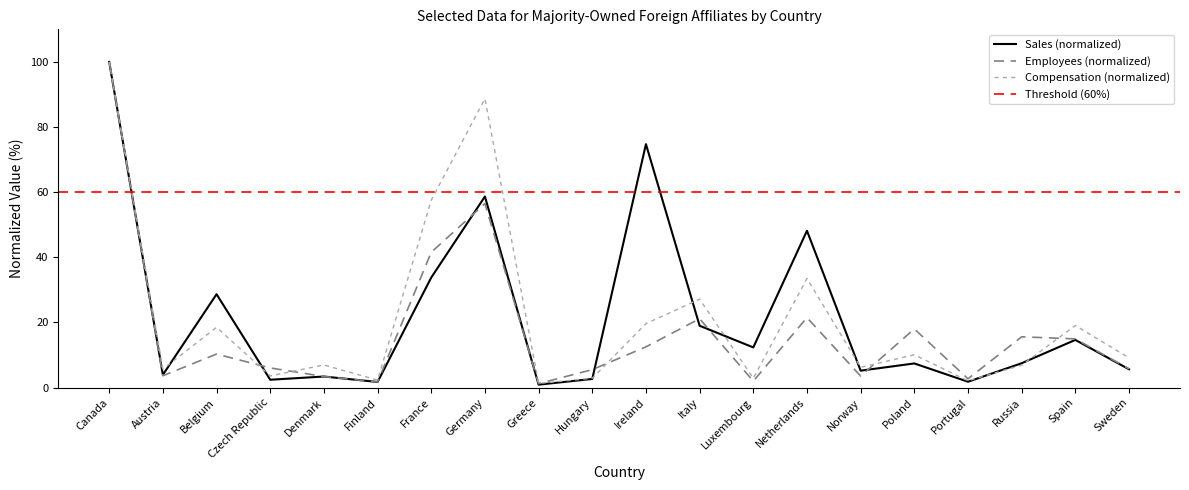

Where does the Sales (M$) series first go above 7?

Canada